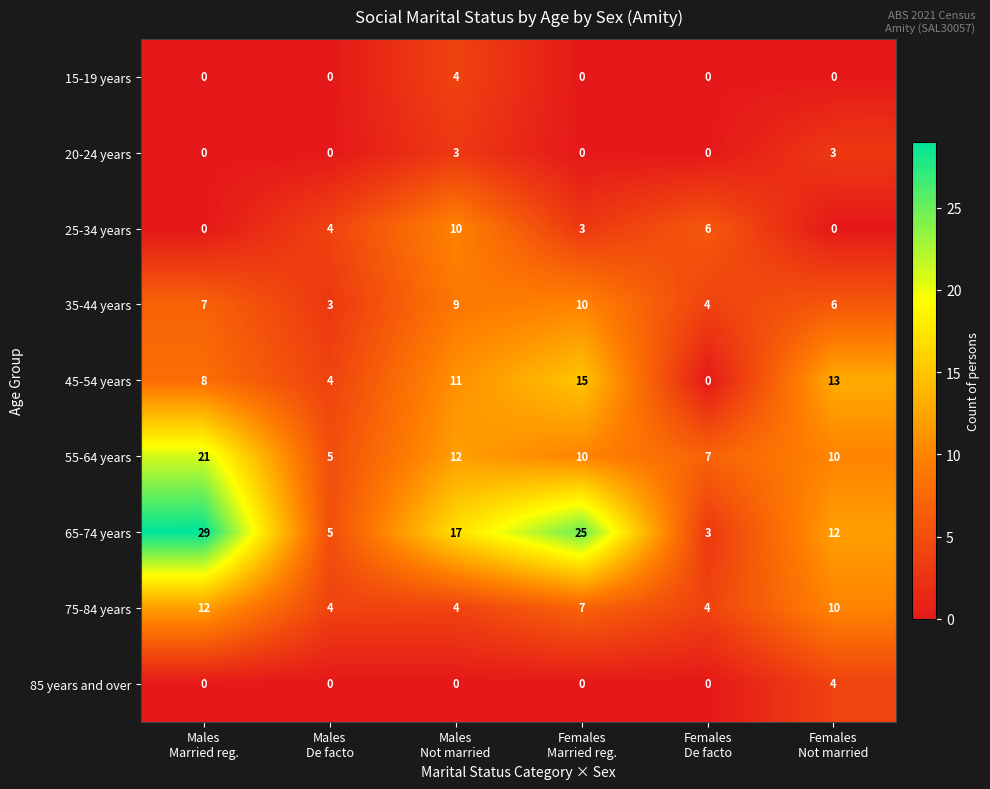

Count the 75-84 years values in the range 4 to 10.

5